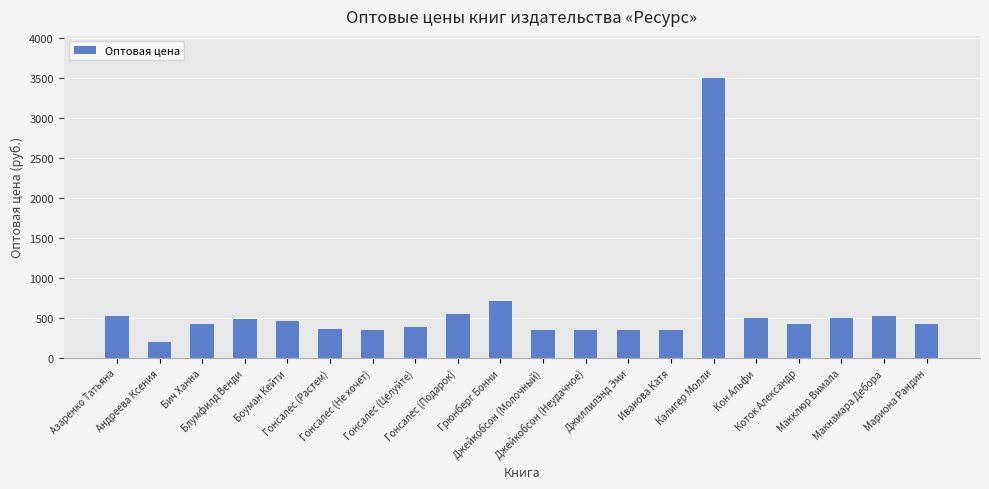

What is the greatest value displayed?

3500